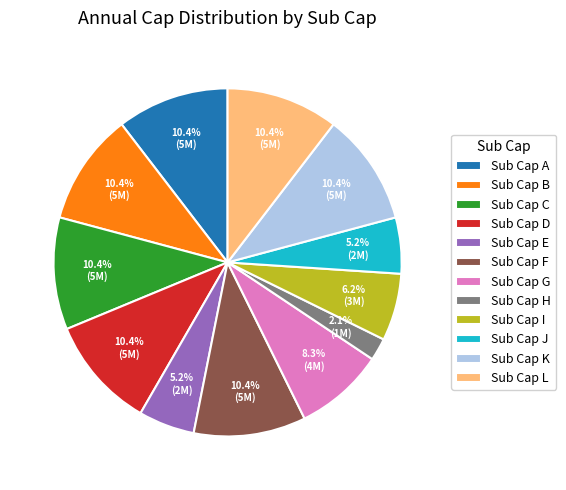

Which category has the smallest portion of the pie?

Sub Cap H